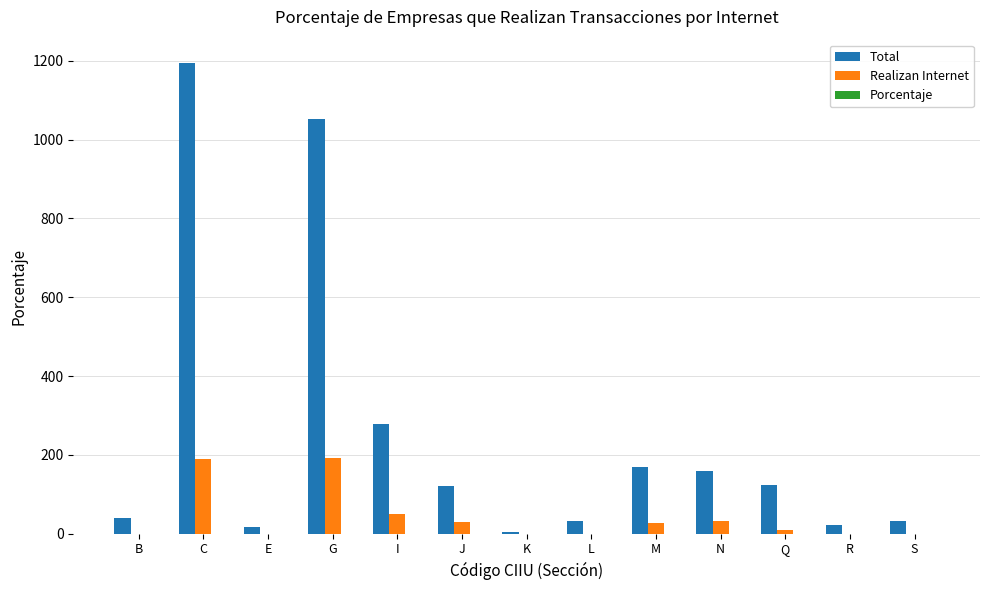

What value does the Realizan Internet series have at N?

33.0